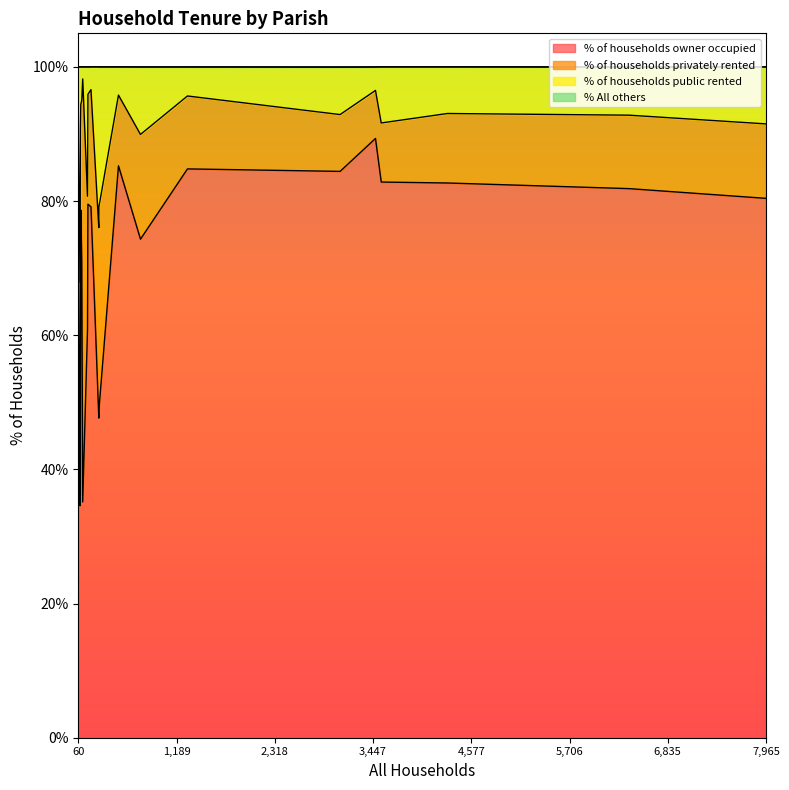

True or false: % of households owner occupied has a value of 71.0 at Gussage All Saints.

True